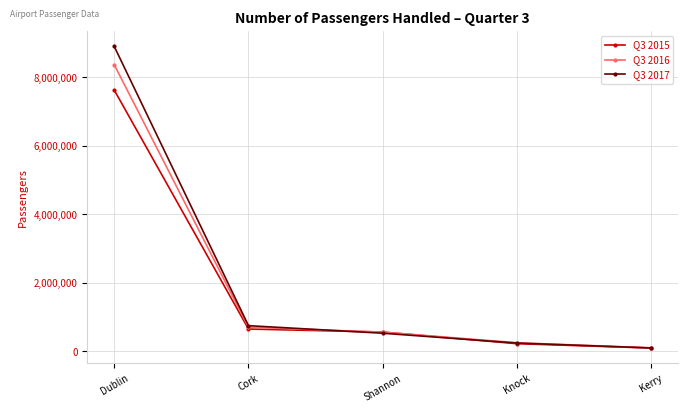

What is the difference between the second highest and minimum values in the Q3 2017 series?

649983